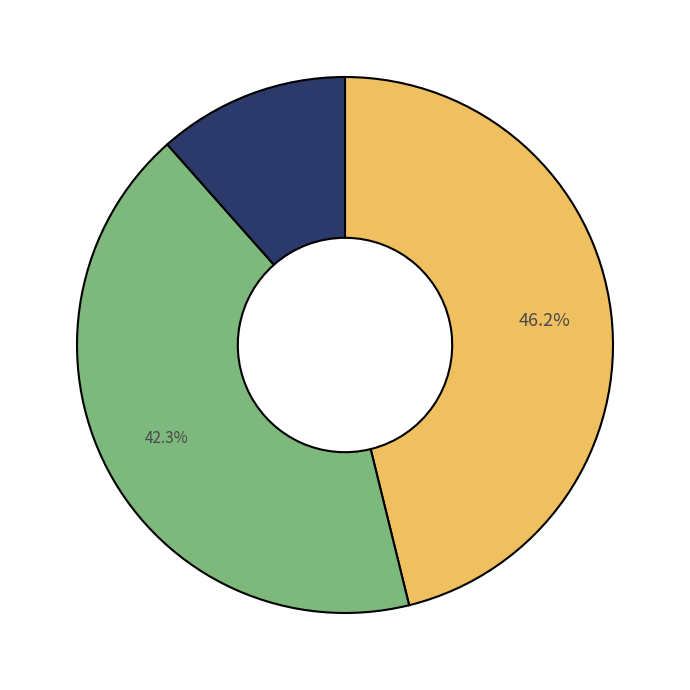

Is there any slice that represents more than half of the pie?

No